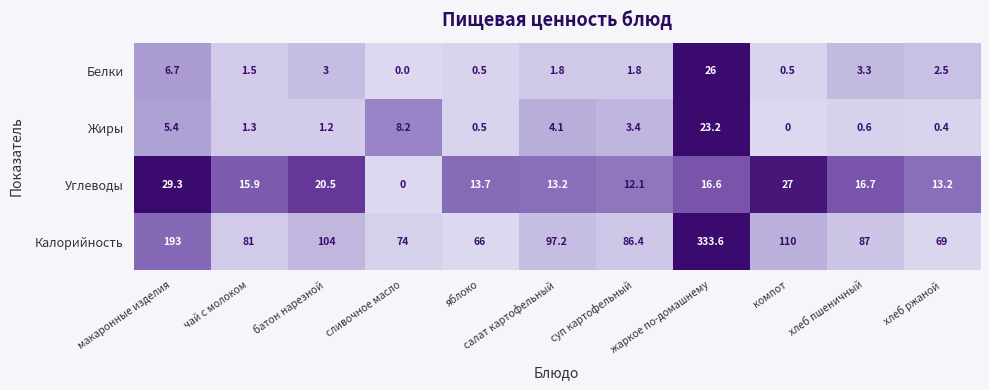

What is the highest value of the Углеводы series?

29.3